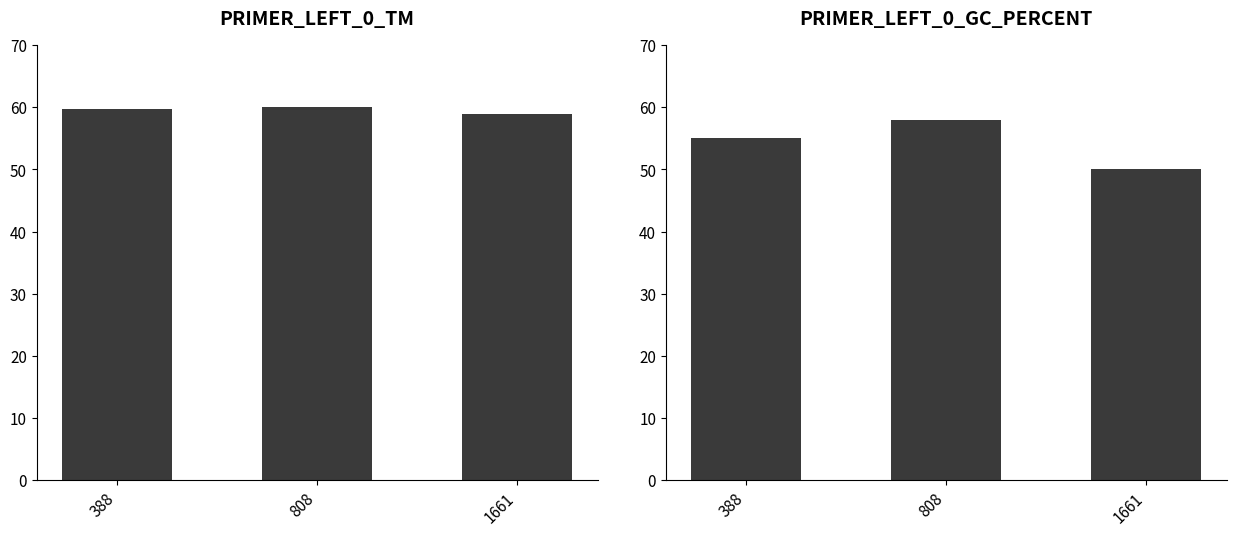

Rank the series by their average value, from lowest to highest.

PRIMER_LEFT_0_GC_PERCENT, PRIMER_LEFT_0_TM